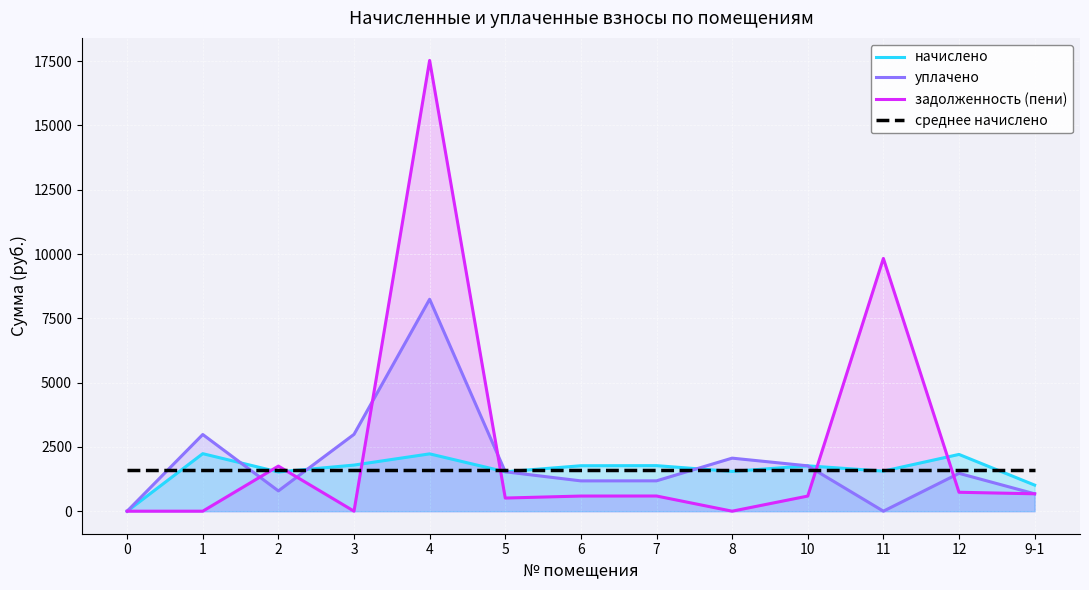

Does the chart display data point markers on the line(s)?

No